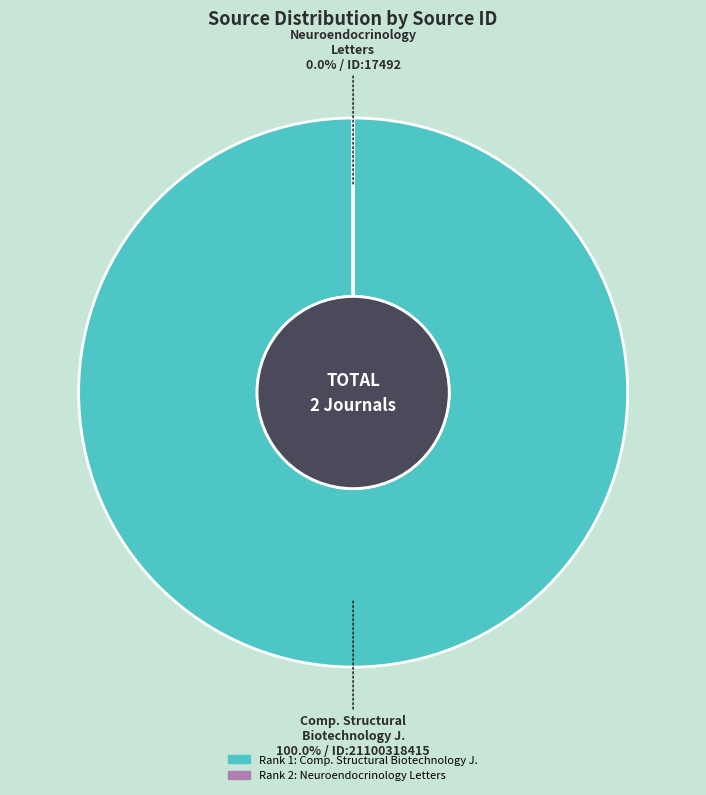

What percentage is the Computational and Structural Biotechnology Journal (Rank 1) slice, to the nearest percent?

100%